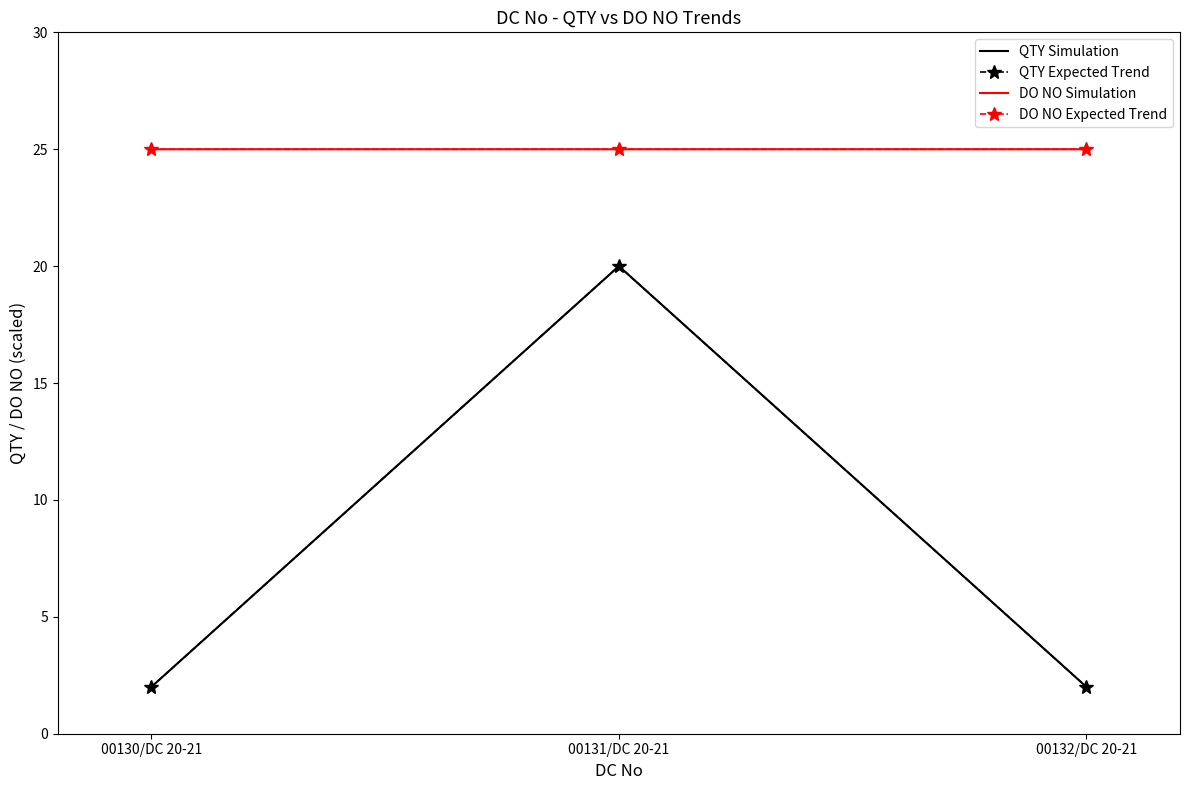

What is the difference between the highest and lowest values at 00131/DC 20-21?

5.0